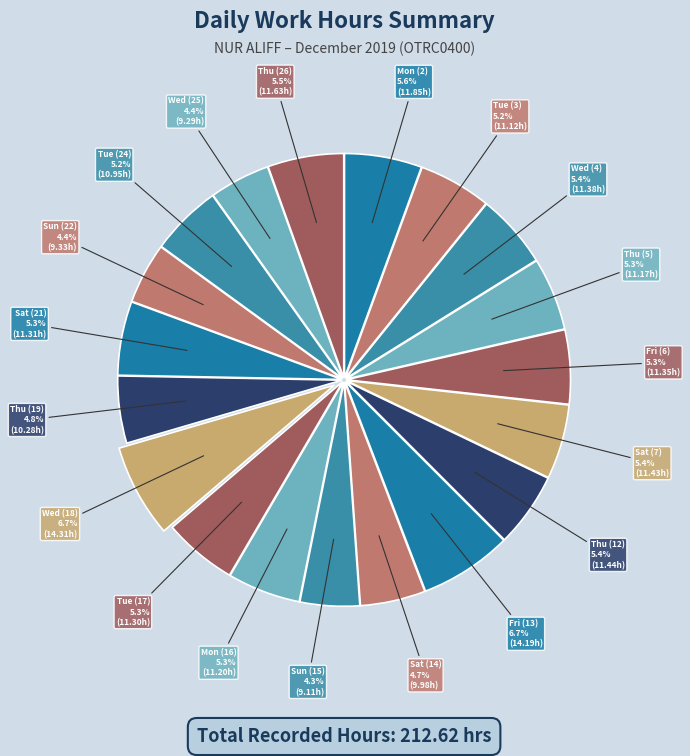

To the nearest percent, what is the difference between the largest and smallest slice percentages?

2%